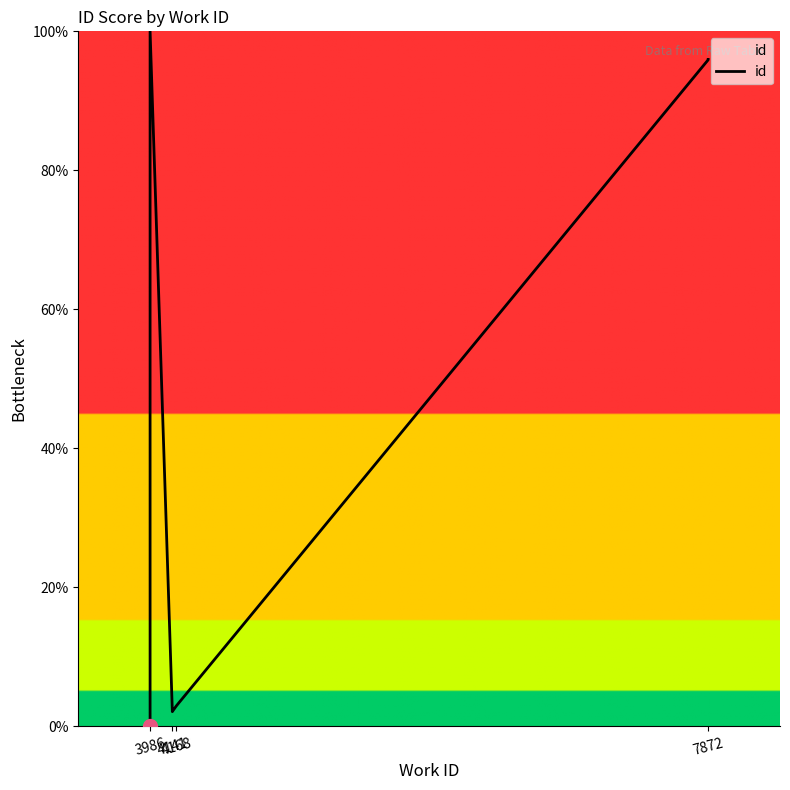

What is the difference between the values at 3986 and 4168?

2.9